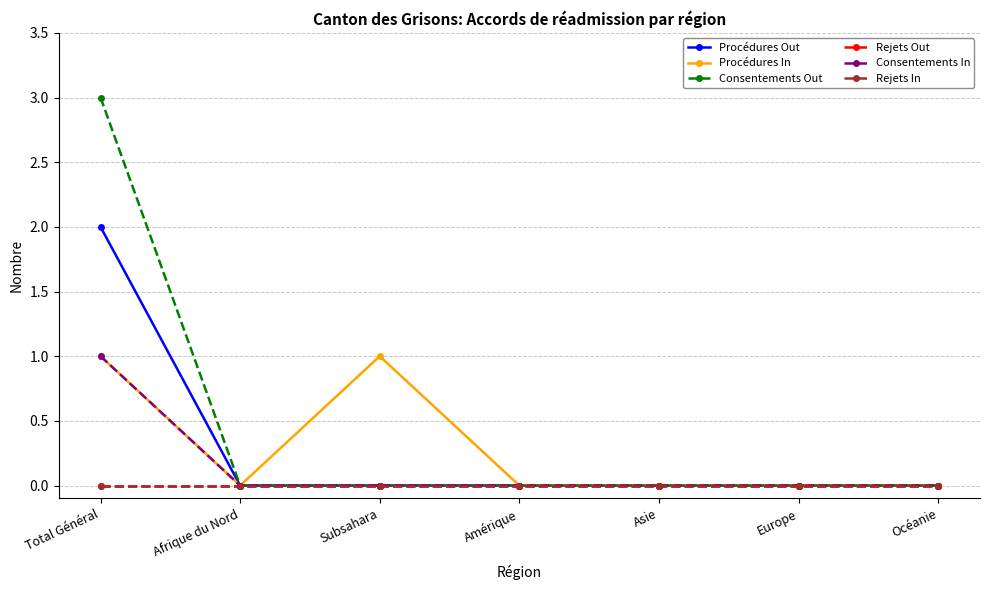

The Procédures Out series shows -1 at Asie. True or false?

False